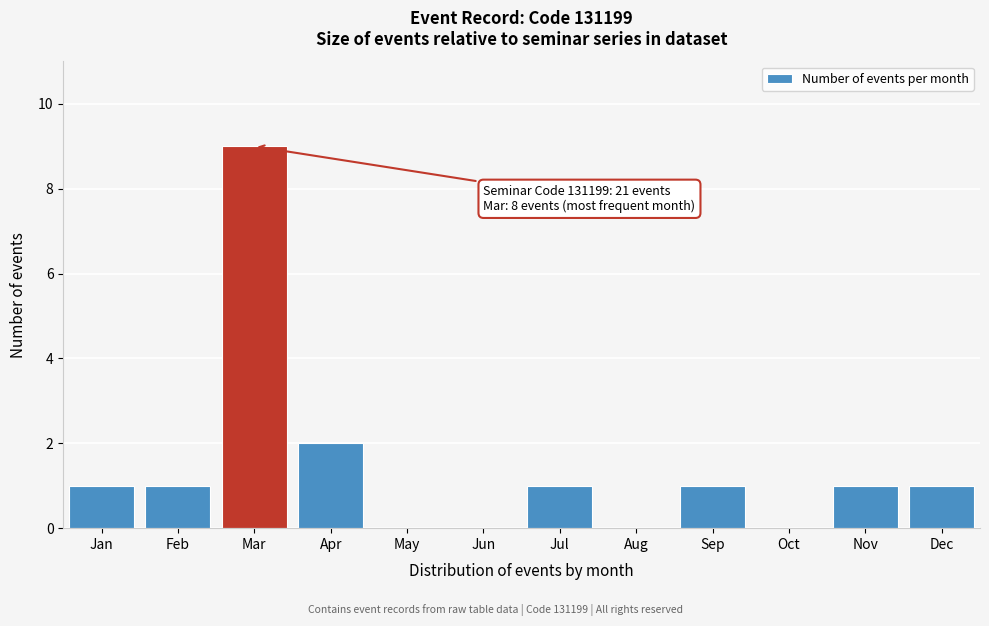

Reading right to left, transcribe all the data shown in this chart.

Dec=1	Nov=1	Oct=0	Sep=1	Aug=0	Jul=1	Jun=0	May=0	Apr=2	Mar=9	Feb=1	Jan=1